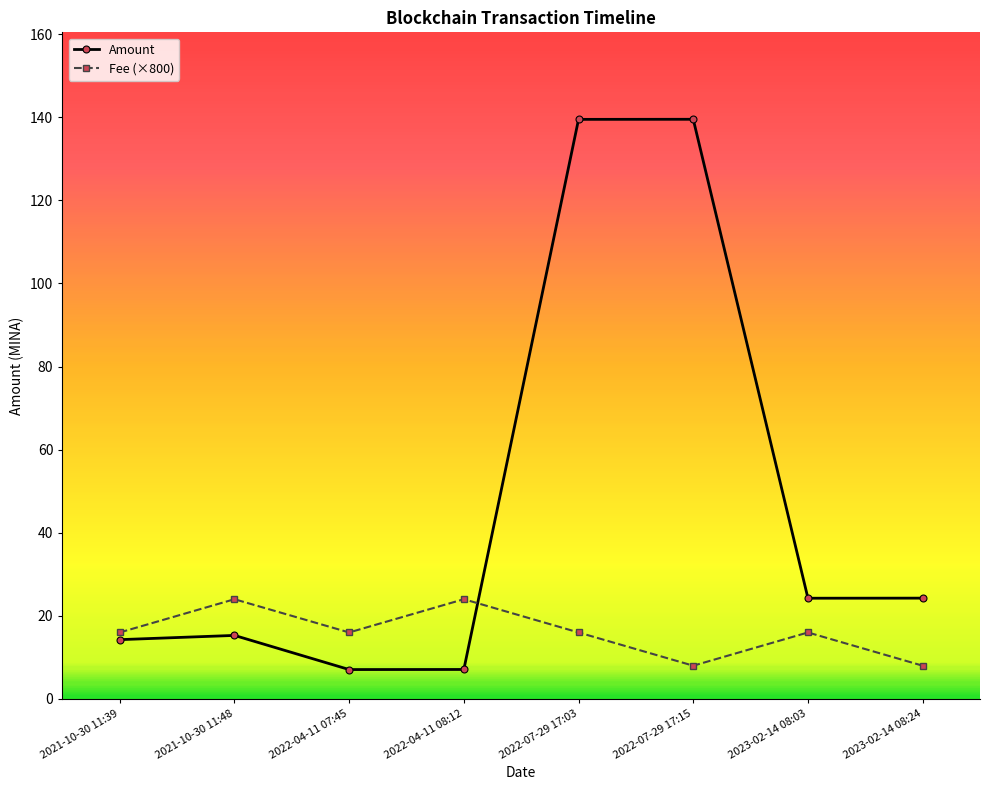

What is the difference between the maximum and minimum values in the Amount series?

132.4